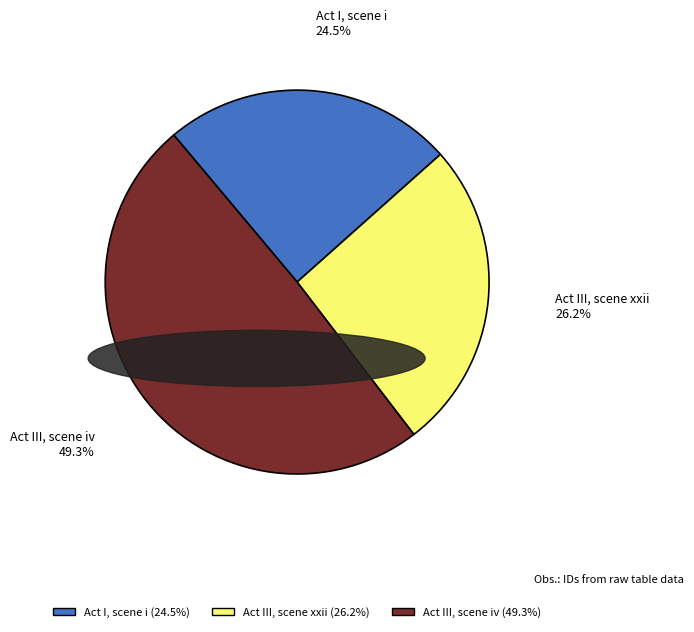

Count the number of slices in the pie.

3